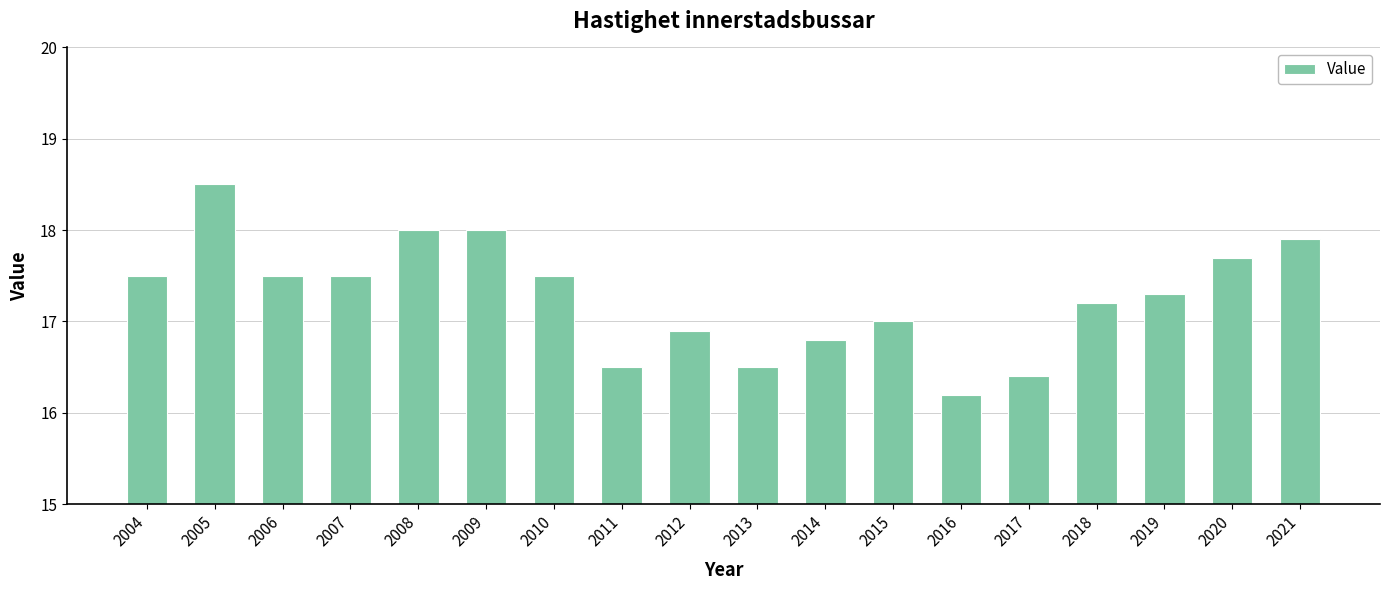

The value at 2018 is 17.2. True or false?

True